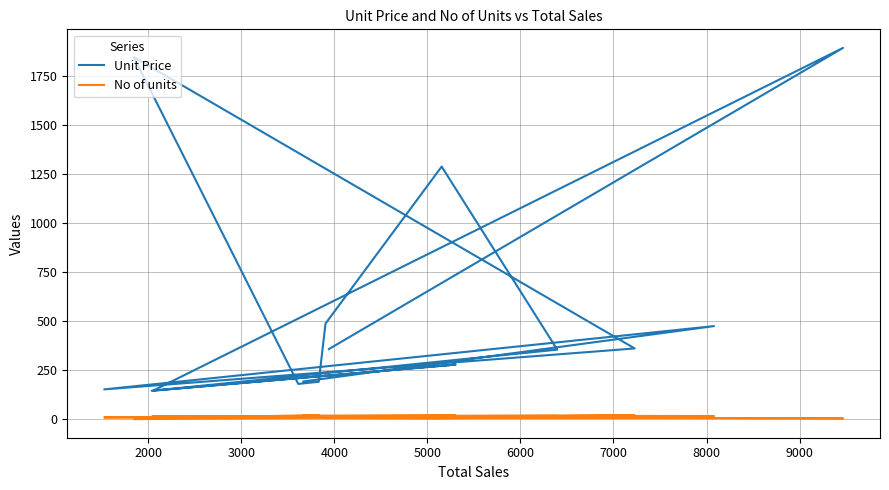

What is the difference between the maximum and minimum values in the Unit Price series?

1747.8